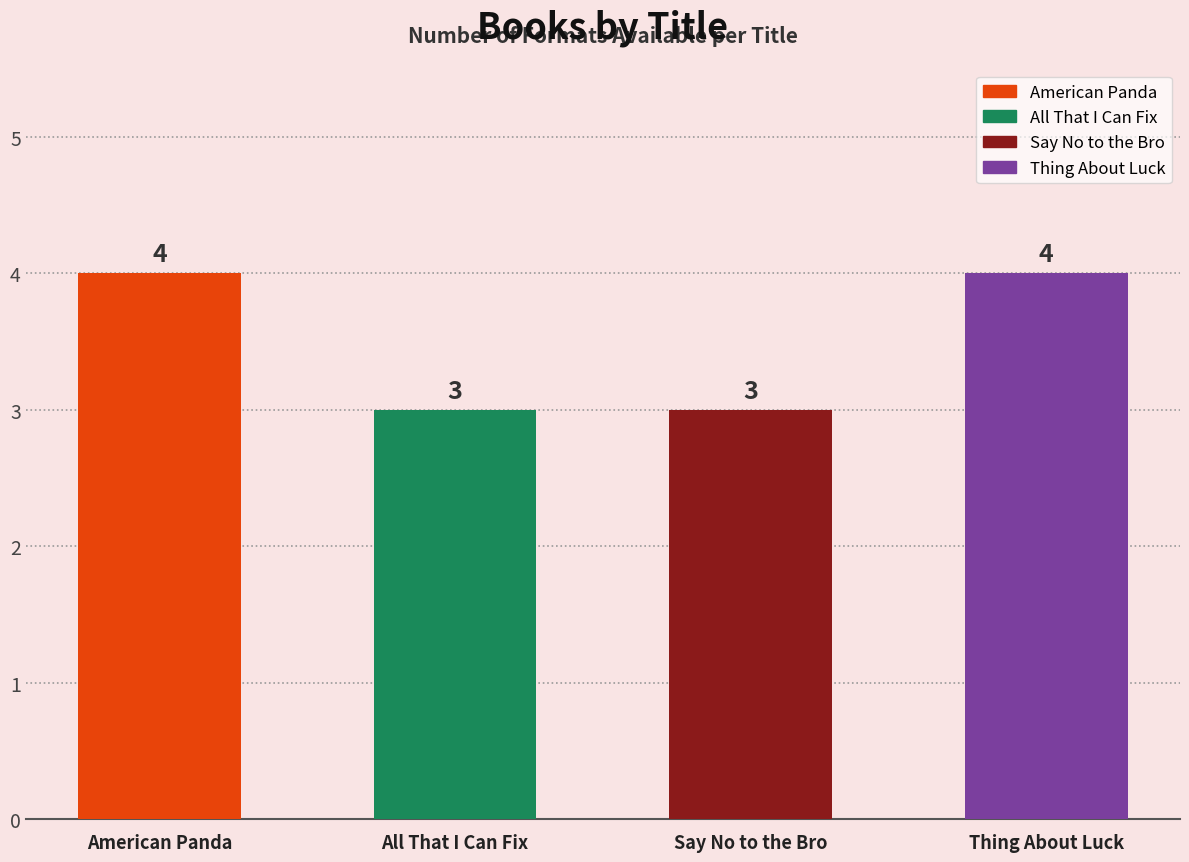

Where is the data nearest to the value 3?

All That I Can Fix